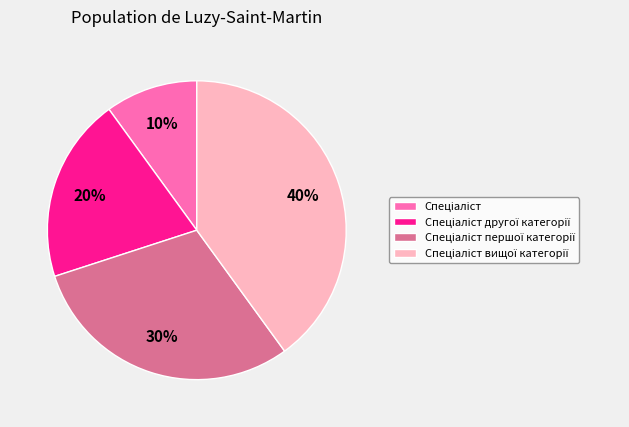

Does any single category account for the majority?

No